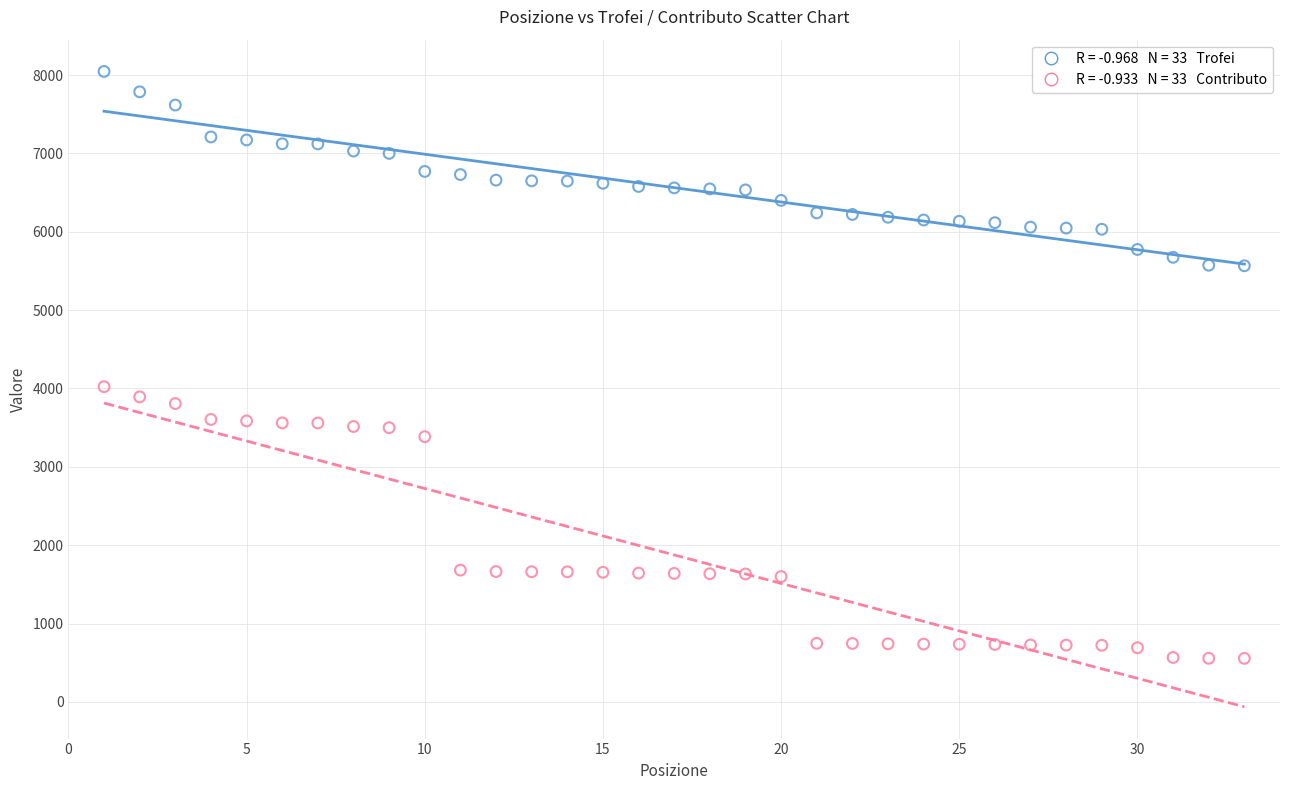

Across all series, what Y value is closest to 4301?

4023